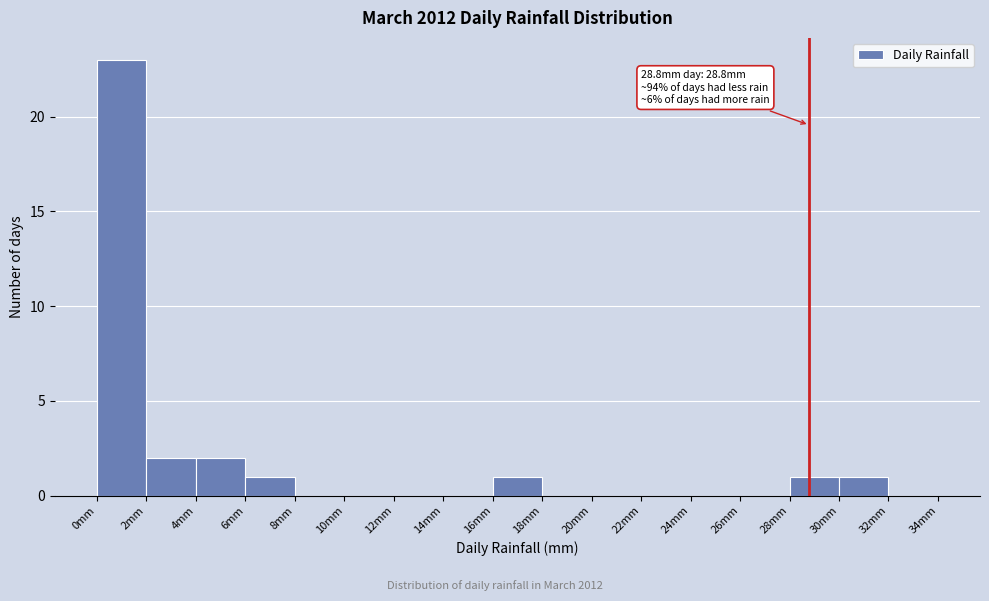

Which range on the x-axis has the tallest bar?

0 to 2